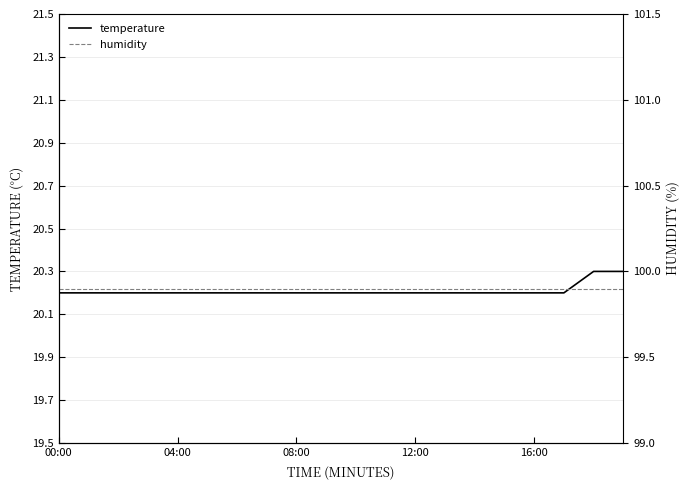

True or false: humidity has more than 0 points higher than both neighbors.

False